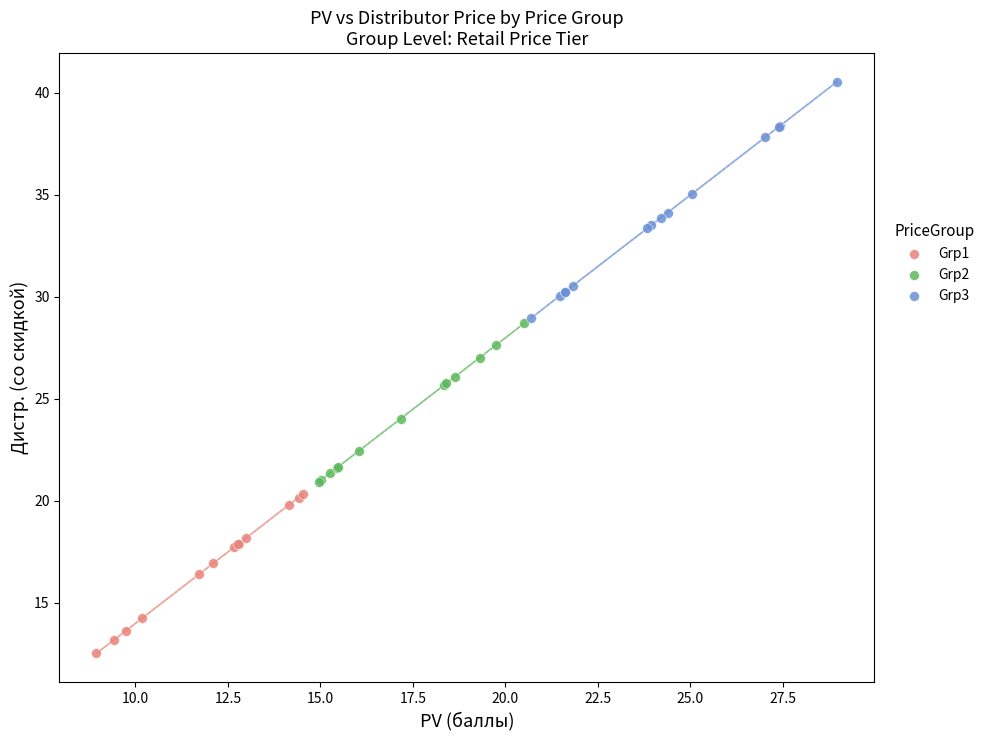

Which series contains the lowest Y value?

Grp1